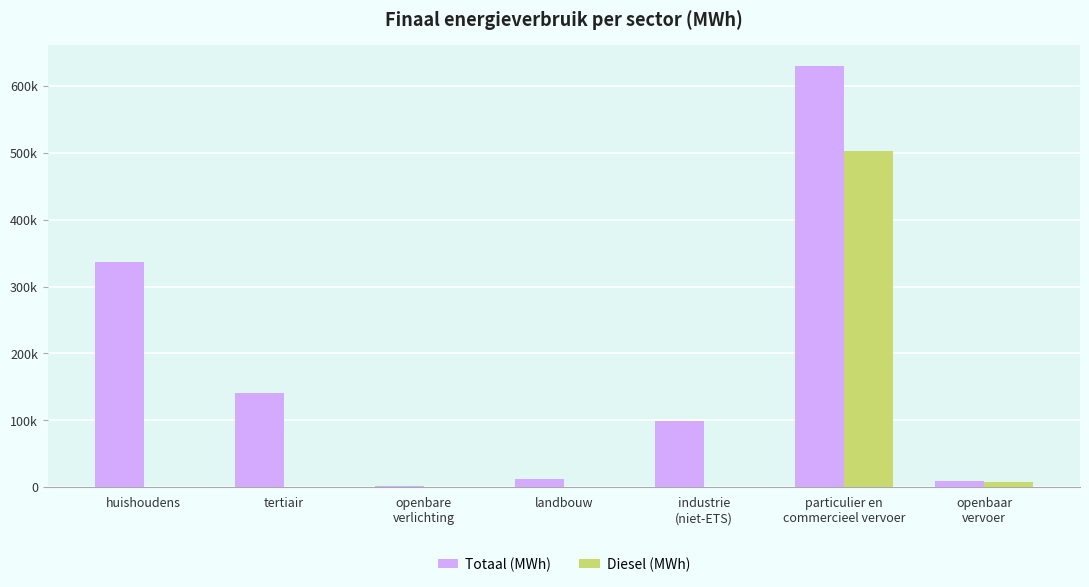

Reading right to left, list all the values displayed in this chart.

Totaal (MWh): 8137.5	629981.4	99162.5	11614.3	2022.6	140530.6	336484.1
Diesel (MWh): 7795.2	502910.8	0.0	0.0	0.0	0.0	0.0